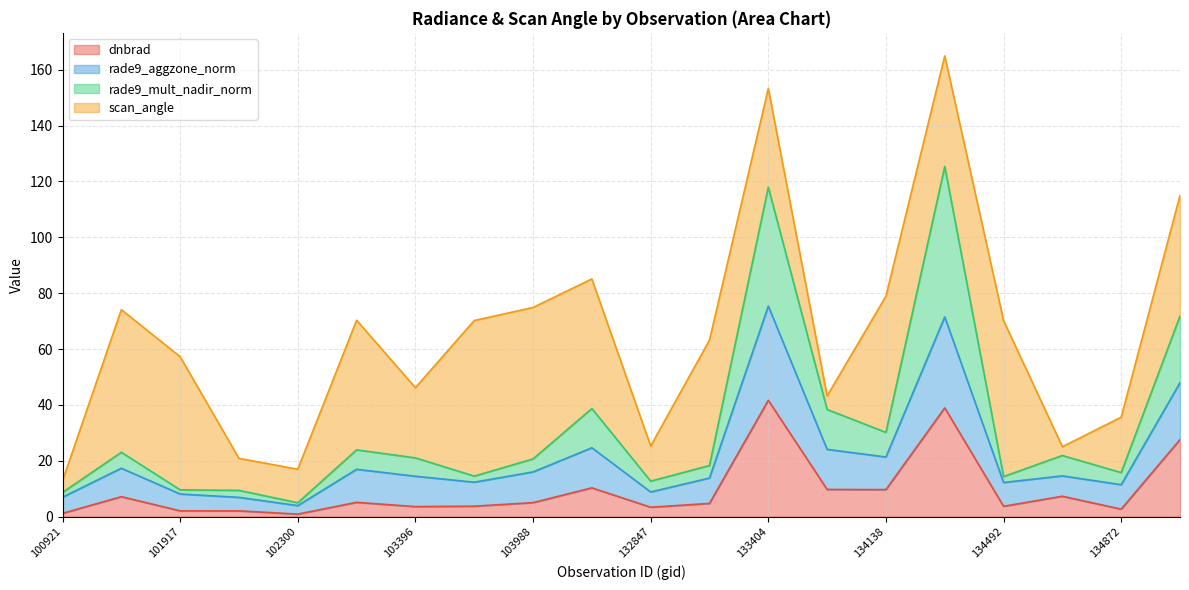

What is the difference between the second highest and second lowest values in the rade9_mult_nadir_norm series?

109.3